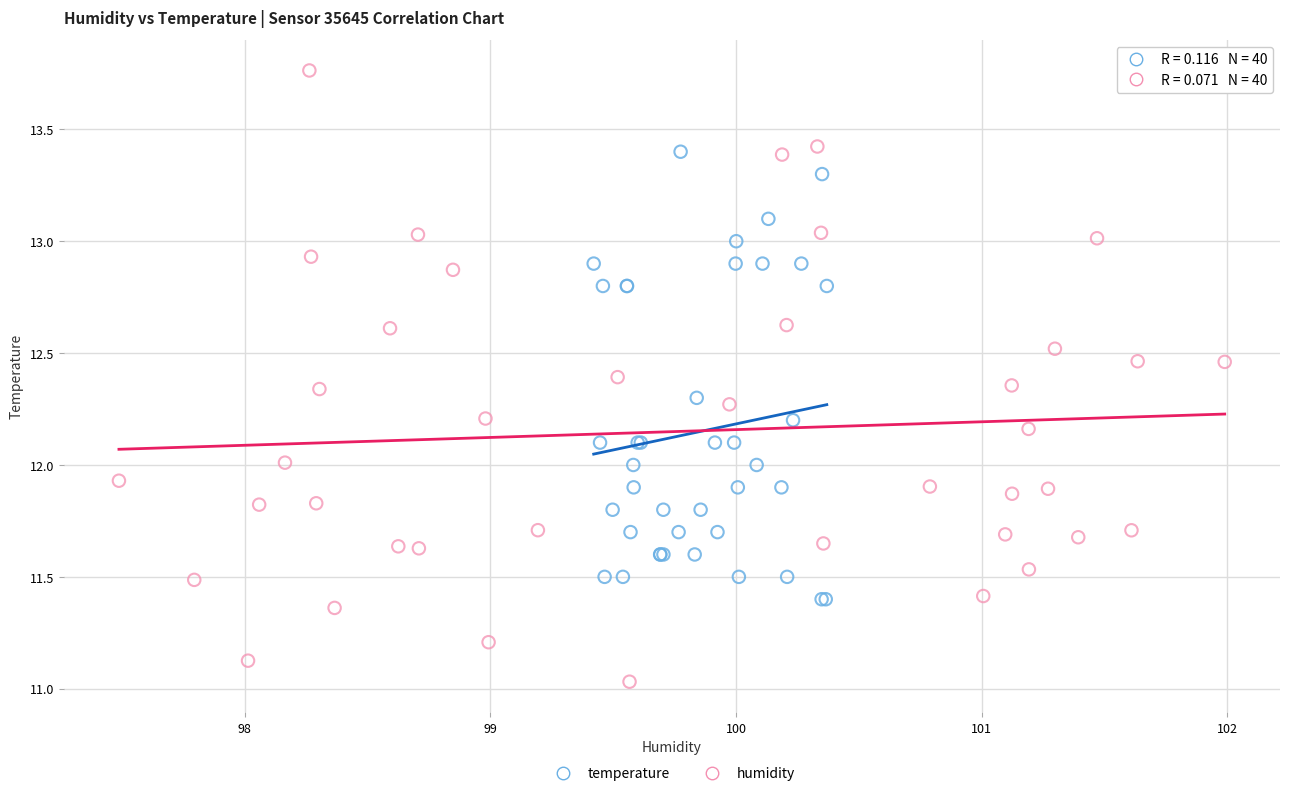

Which series contains the lowest Y value?

humidity